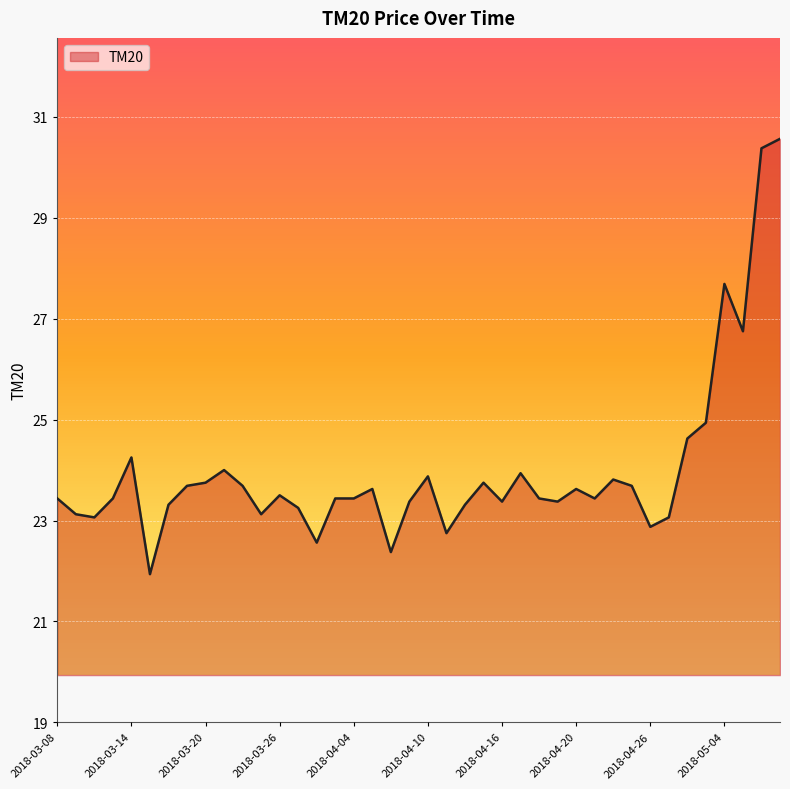

Does the chart have visible grid lines?

Yes